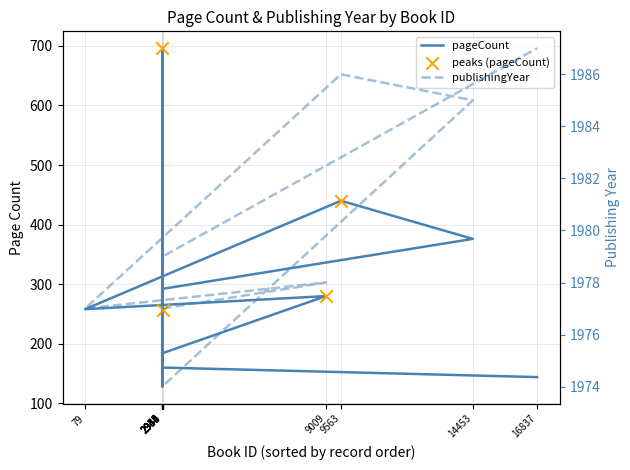

Which series has the largest total across all categories?

publishingYear